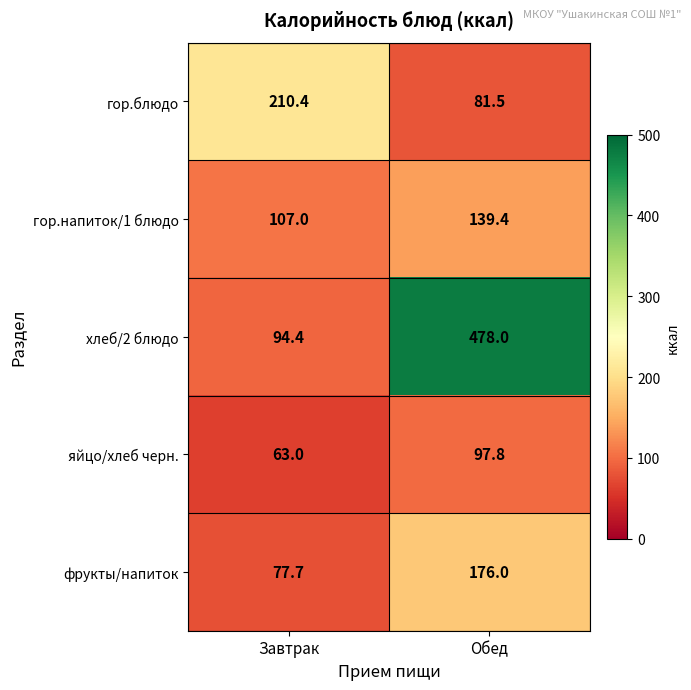

What is the highest value of the хлеб/2 блюдо series?

478.0